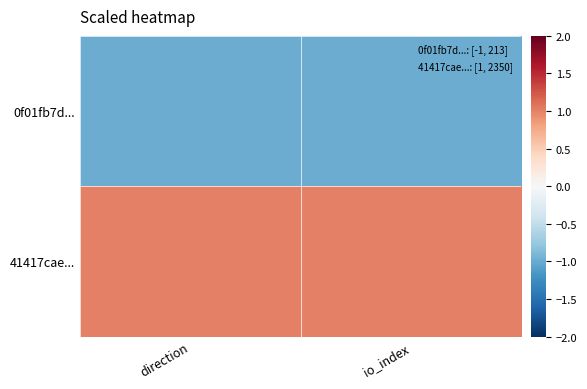

What is the minimum value shown in the chart?

-1